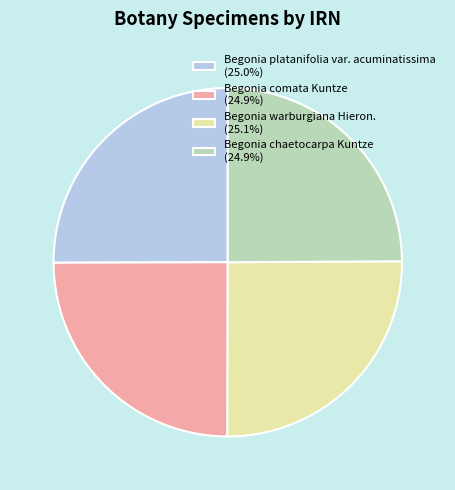

What is the ratio of the value at Begonia comata Kuntze (24.9%) to the value at Begonia chaetocarpa Kuntze (24.9%)?

1.0